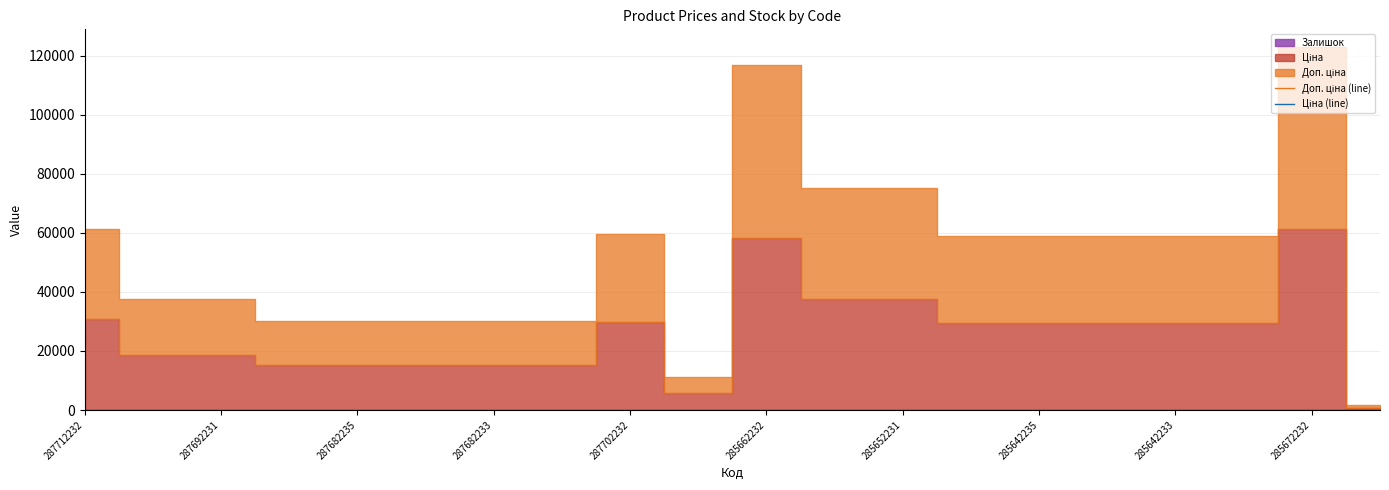

What is the greatest value displayed?

61434.3